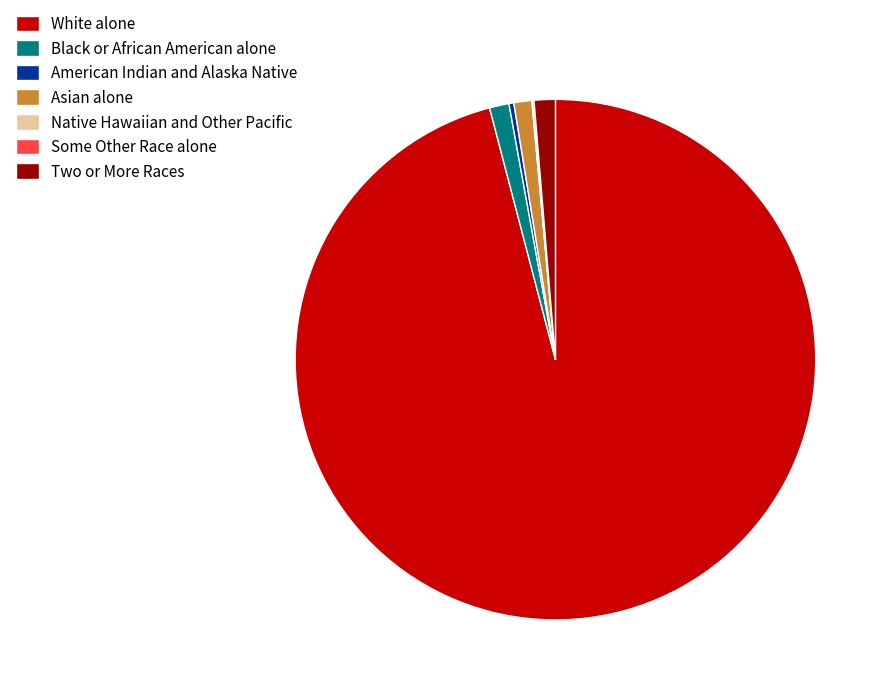

True or false: Black or African American alone accounts for 1% of the total.

True